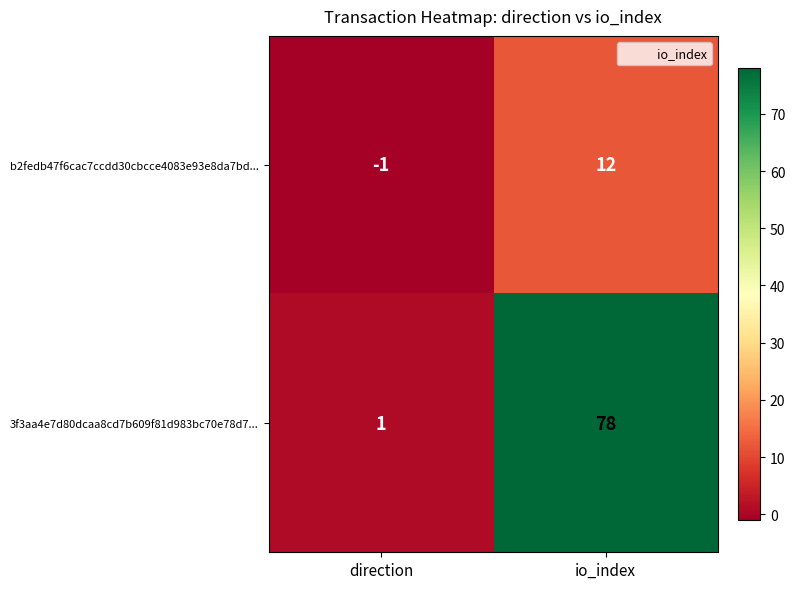

What is the average value of the b2fedb47f6cac7ccdd30cbcce4083e93e8da7bd... series?

6